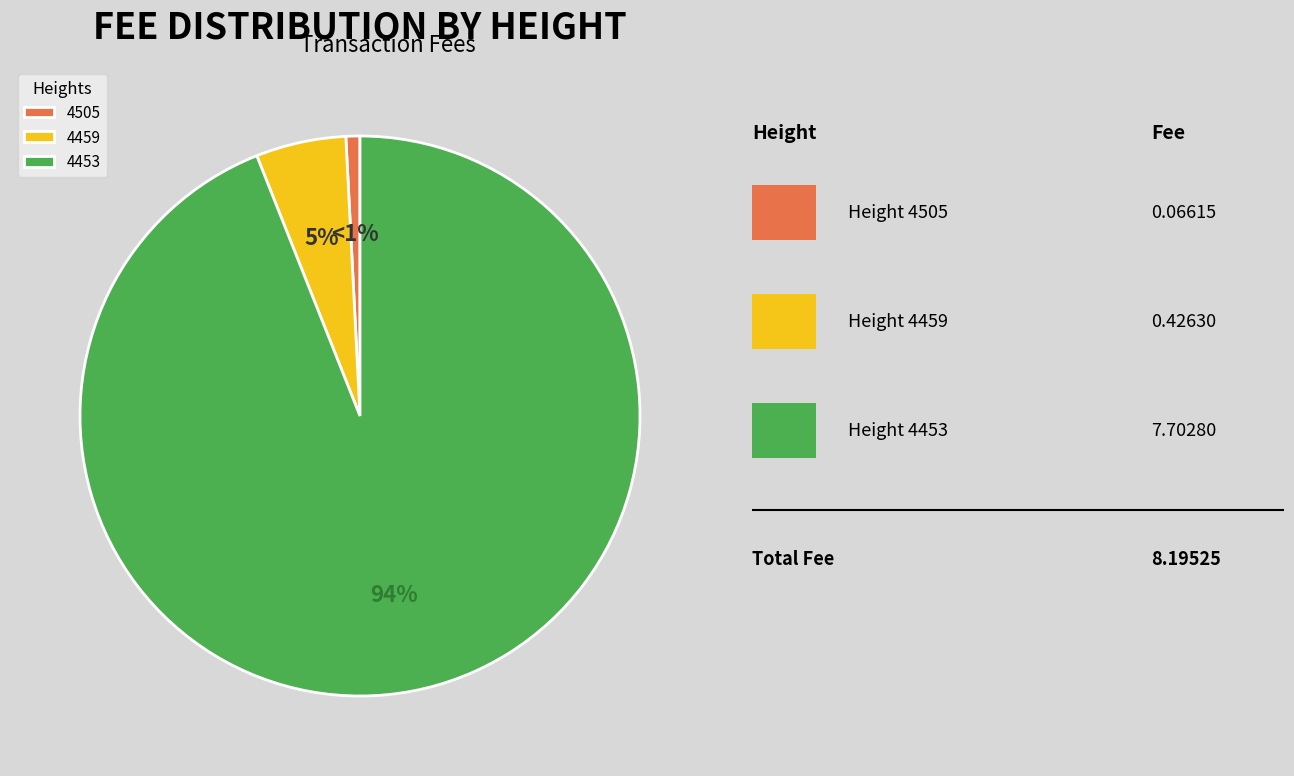

How many segments does this pie chart have?

3